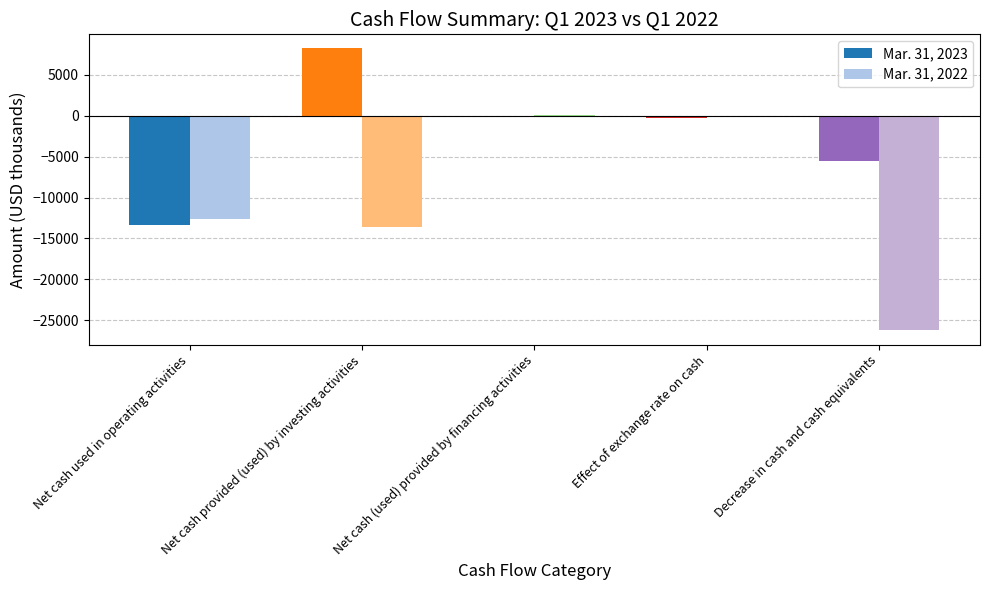

Is it true that Mar. 31, 2022 equals -3526 at Net cash used in operating activities?

False